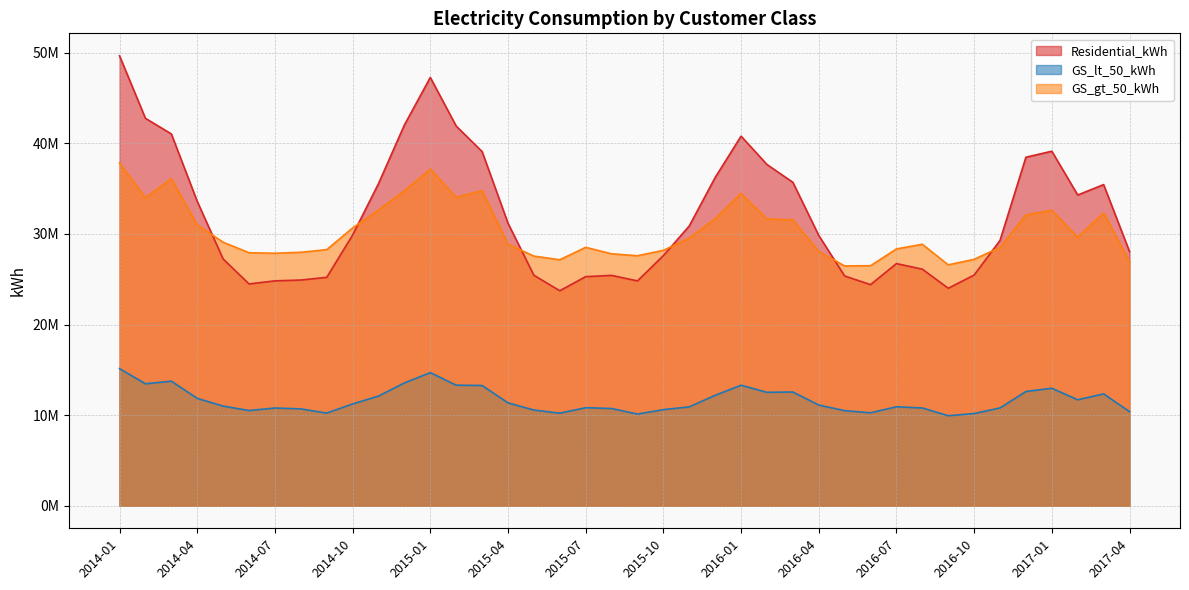

How many lines are shown in the chart?

3